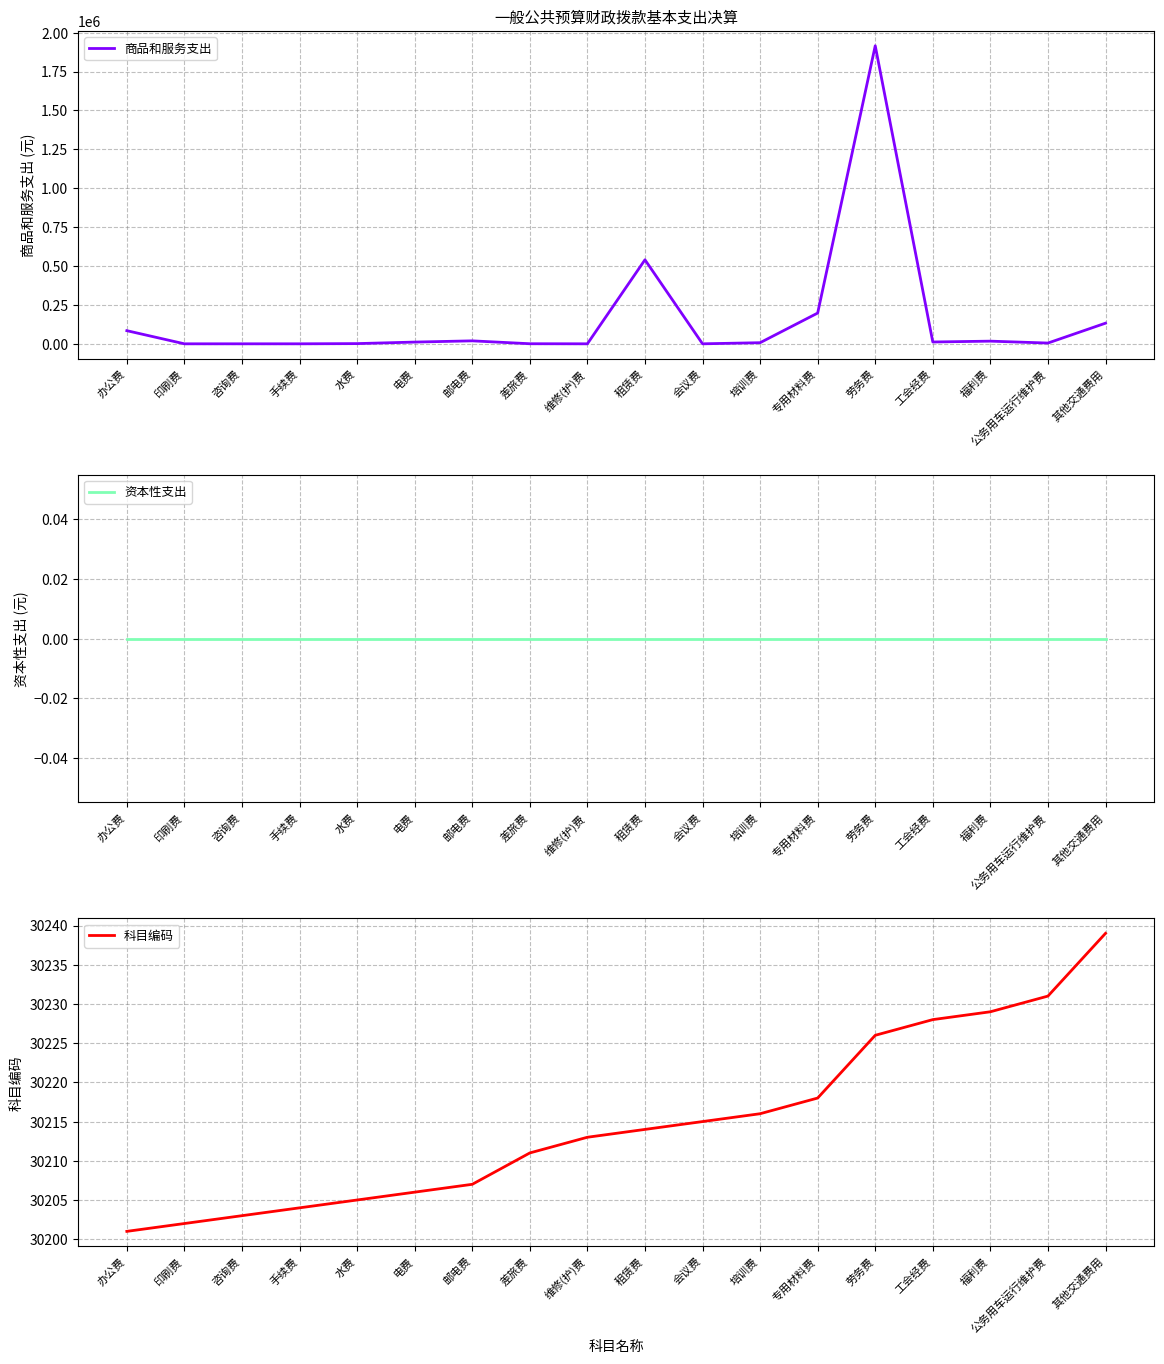

How many lines are shown in the chart?

3